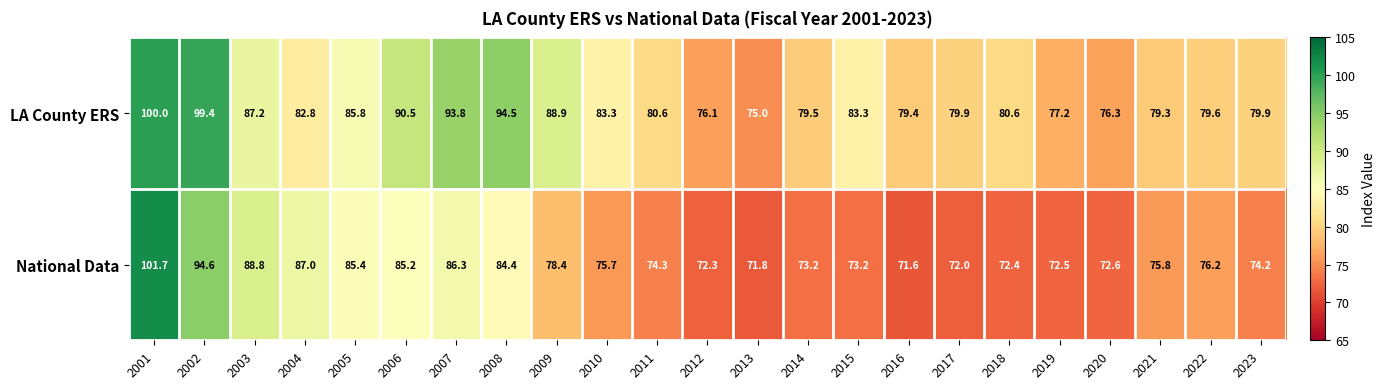

Which category has the lowest value across all series?

2016